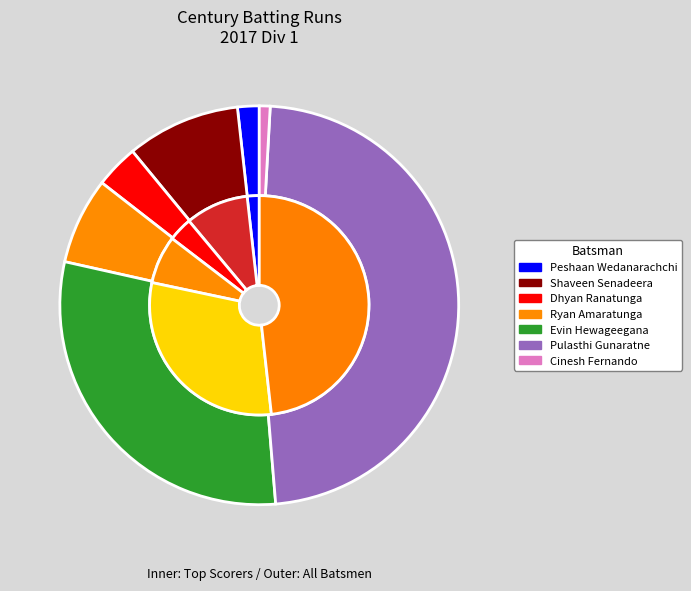

Rank the categories by value from lowest to highest.

Sanjeewa Weerasinghe, Ayeshan Senadeera, Dhulian Pereira, Chaminda Jayakody, Cinesh Fernando, Peshaan Wedanarachchi, Dhyan Ranatunga, Ryan Amaratunga, Shaveen Senadeera, Evin Hewageegana, Pulasthi Gunaratne